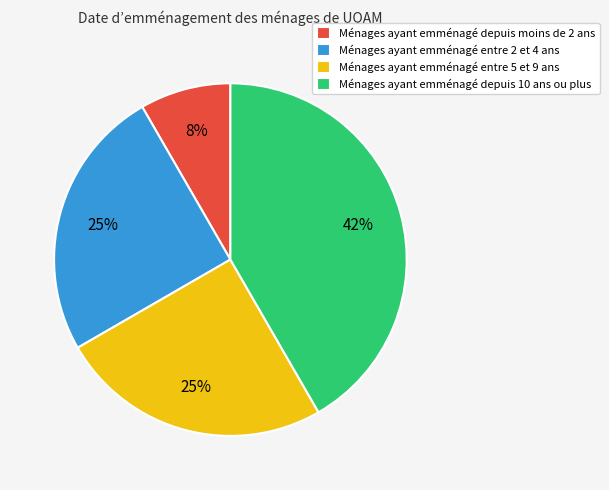

Combined, do Ménages ayant emménagé depuis moins de 2 ans and Ménages ayant emménagé entre 2 et 4 ans account for over 50%?

No